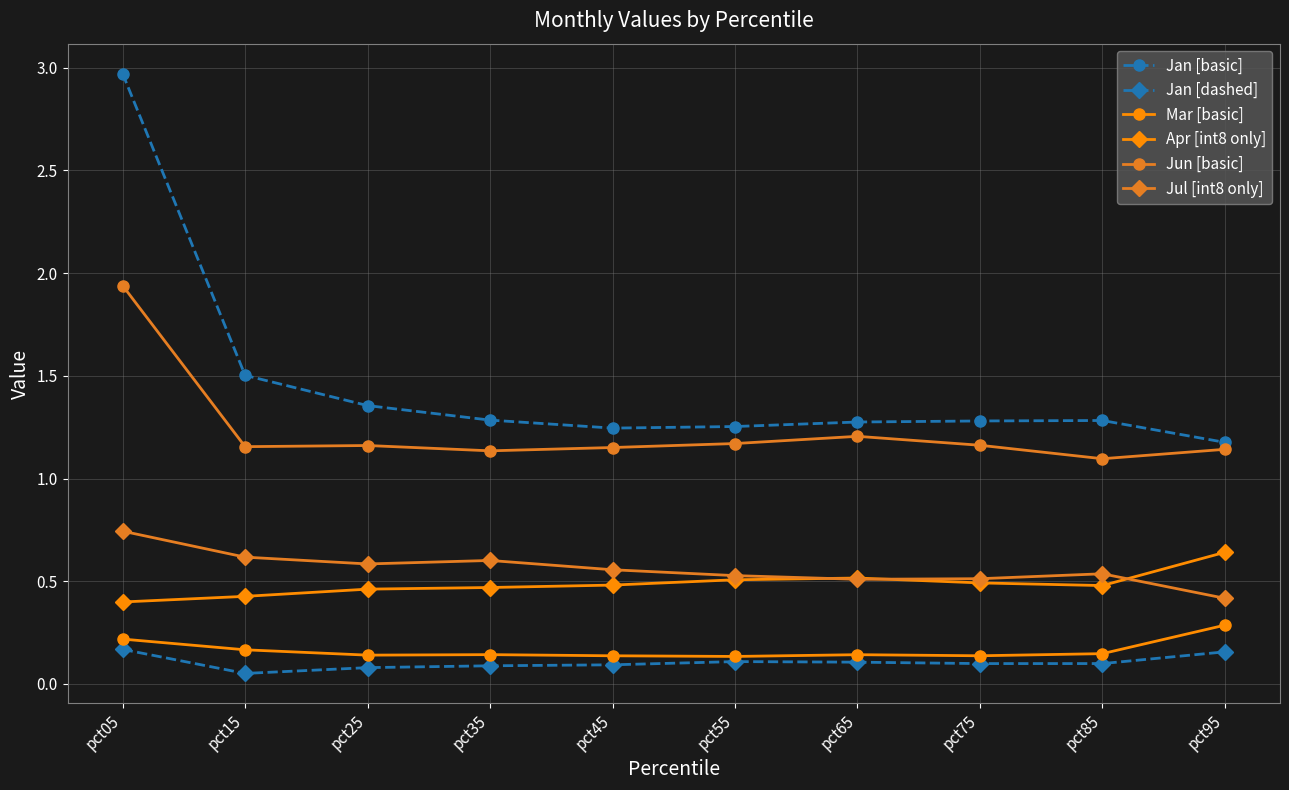

Which series has the largest total across all categories?

Jan [basic]